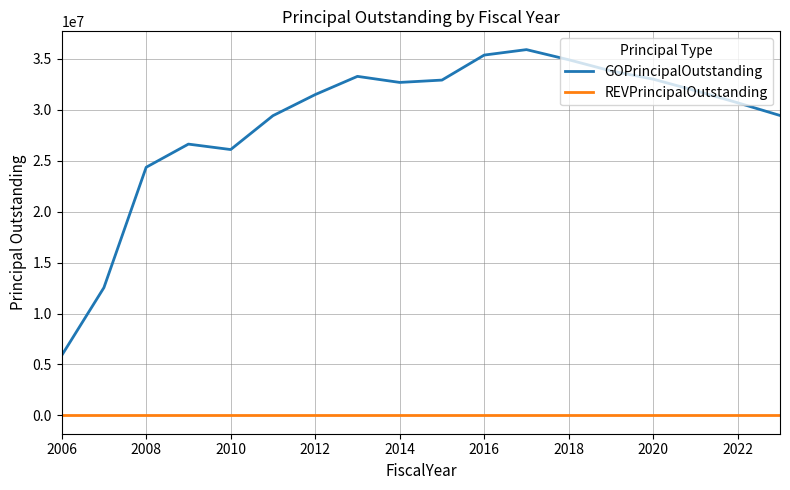

Which series has the largest total across all categories?

GOPrincipalOutstanding